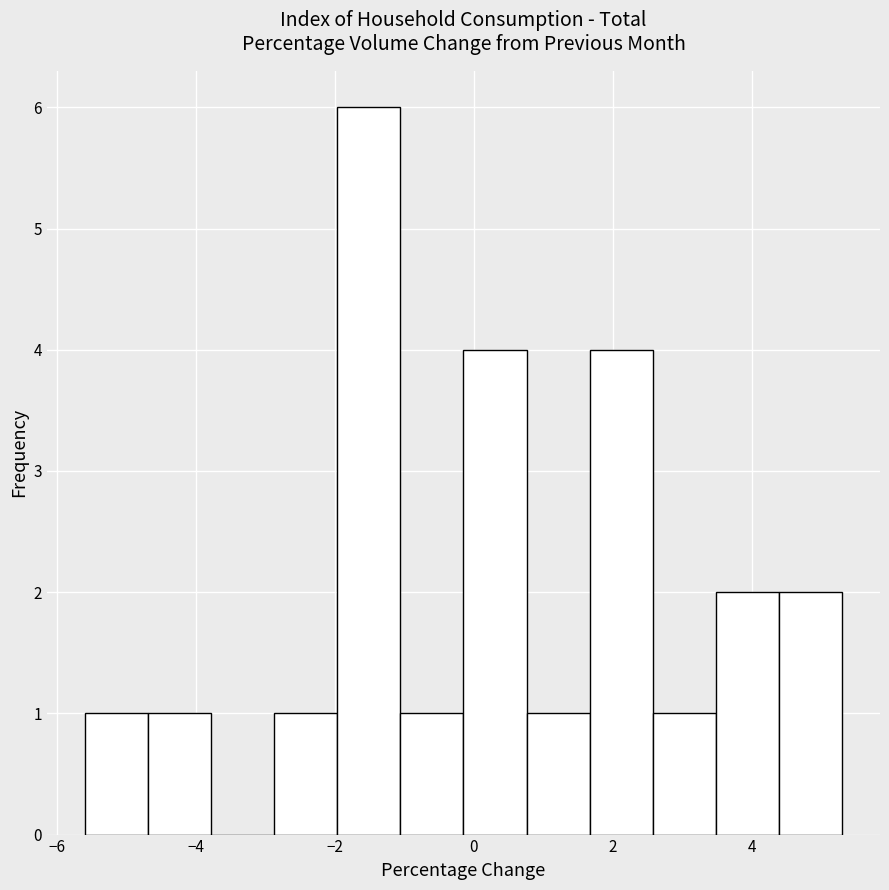

Reading left to right, list every bar in this chart as the range it spans on the x-axis followed by its height. Neither the bar edges nor the heights are printed on the chart, so give them approximately, as read against the axes.

-5.6 to -4.6: 1
-4.6 to -3.8: 1
-3.8 to -2.8: 0
-2.8 to -2.0: 1
-2.0 to -1.0: 6
-1.0 to -0.2: 1
-0.2 to 0.8: 4
0.8 to 1.6: 1
1.6 to 2.6: 4
2.6 to 3.4: 1
3.4 to 4.4: 2
4.4 to 5.4: 2